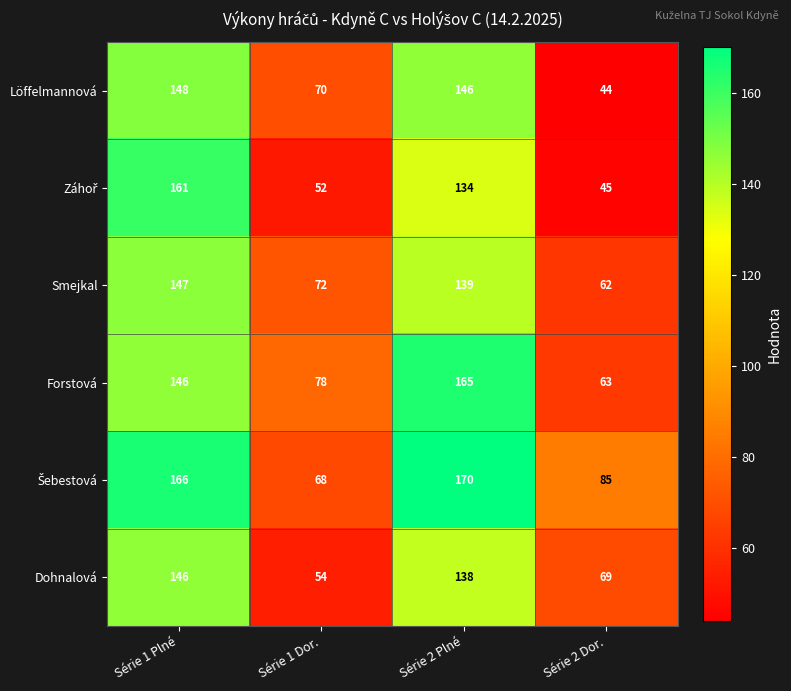

How many categories are shown in the chart?

4